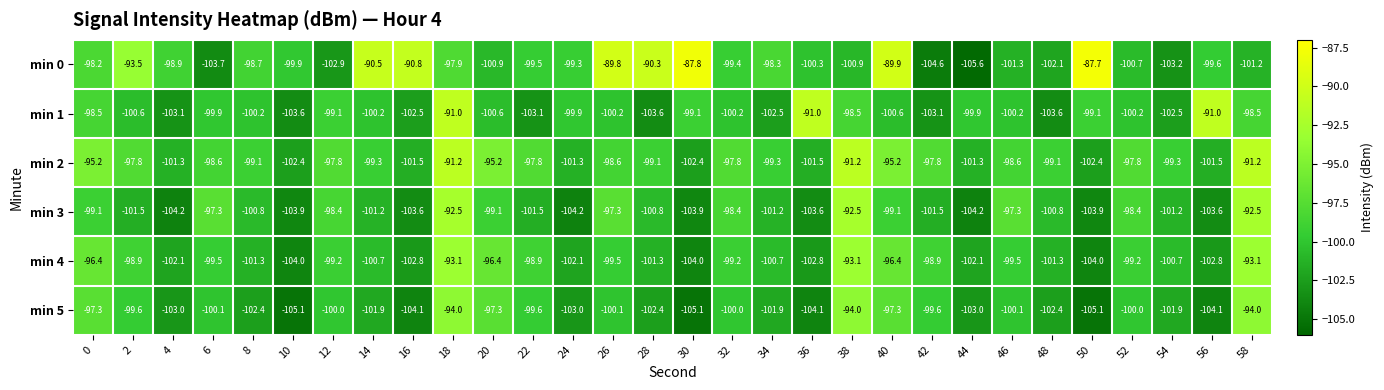

At 40, list the series in order from smallest to largest.

min 1, min 3, min 5, min 4, min 2, min 0